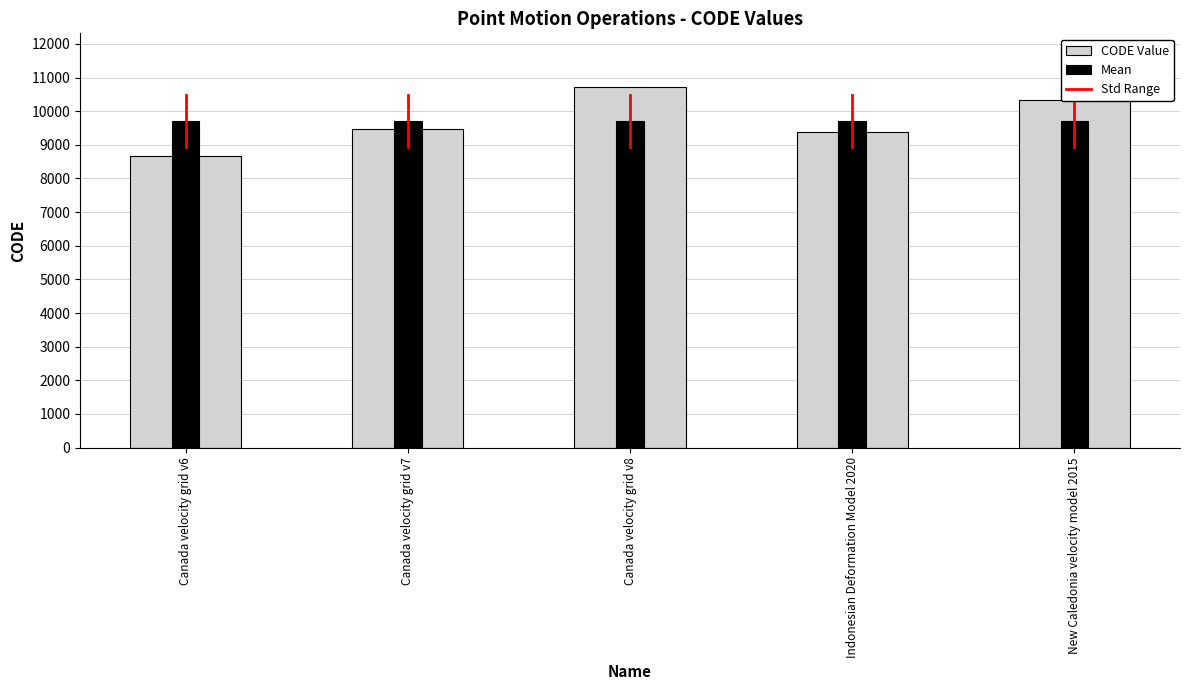

How many series are shown in this chart?

2